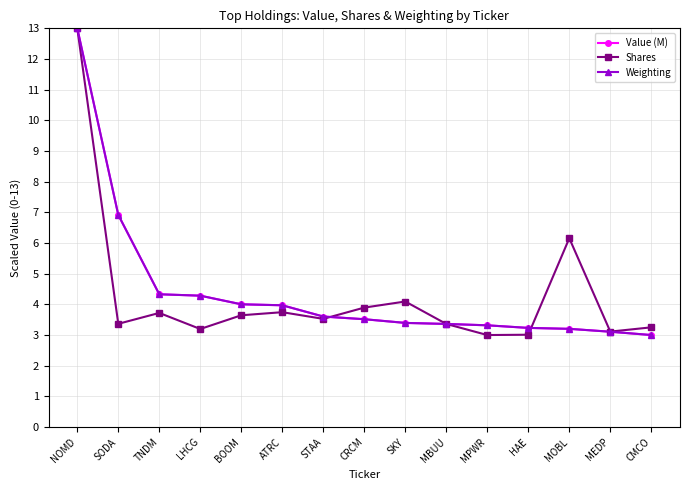

The value of Value (M) at BOOM is 4.0. True or false?

True